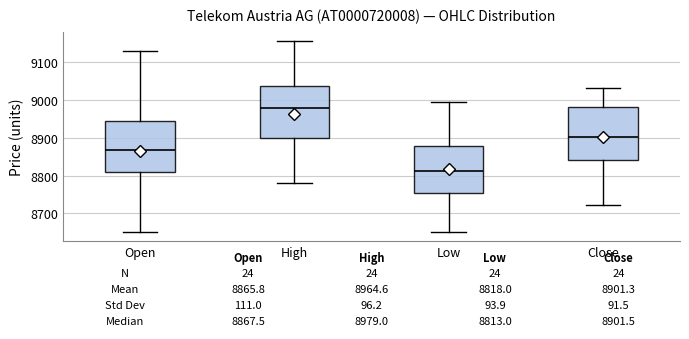

Which box's median line is the lowest?

Low